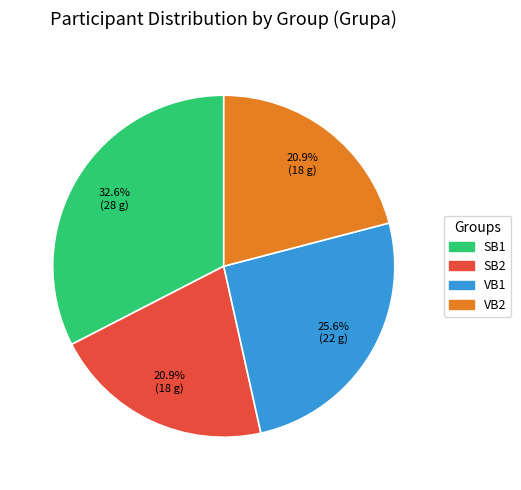

How many slices are in this pie chart?

4